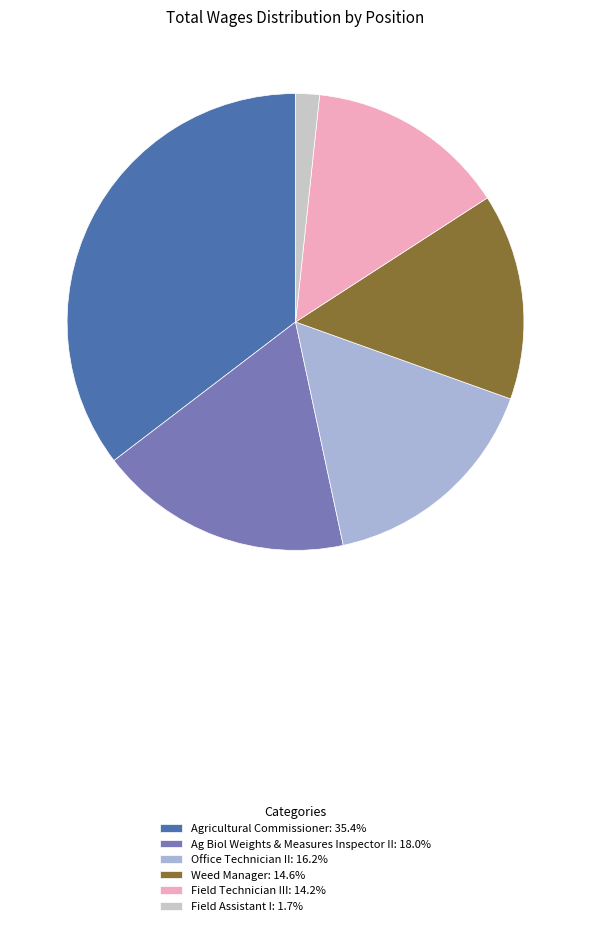

Is it true that Field Technician III is 26% of the pie?

False